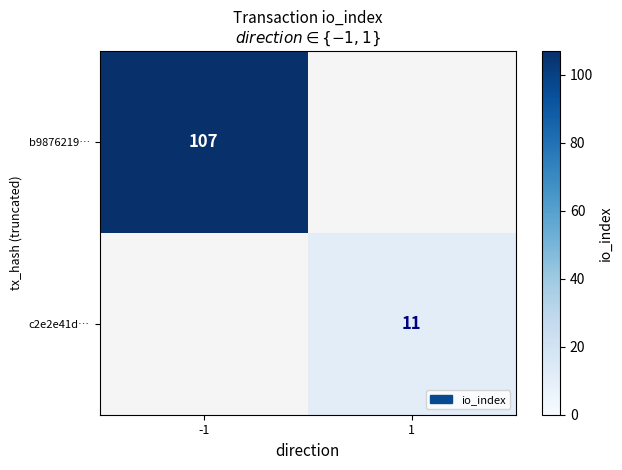

The value of b9876219… at -1 is 107. True or false?

True